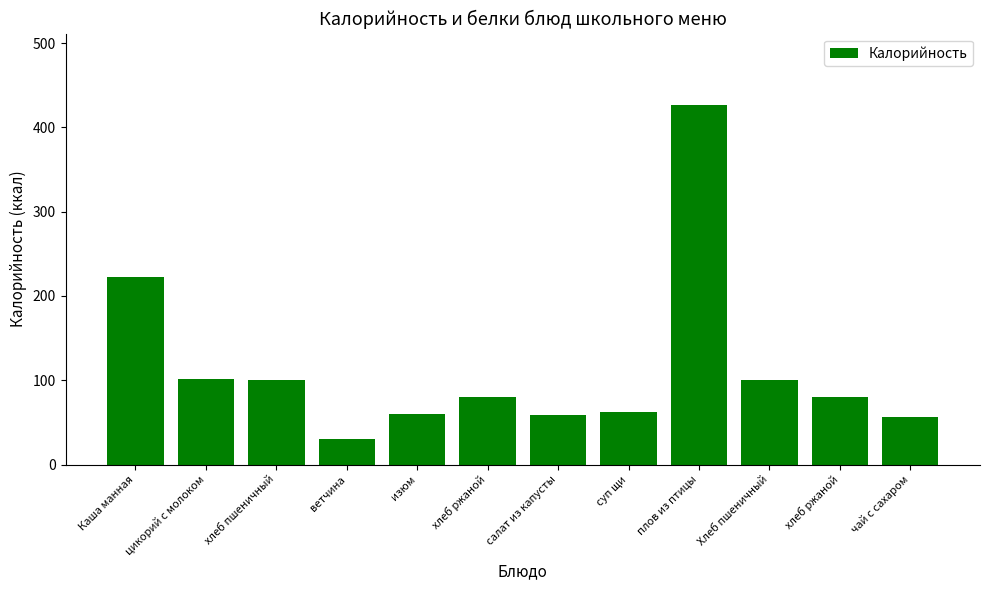

What is the value of the 5th bar from the left?

60